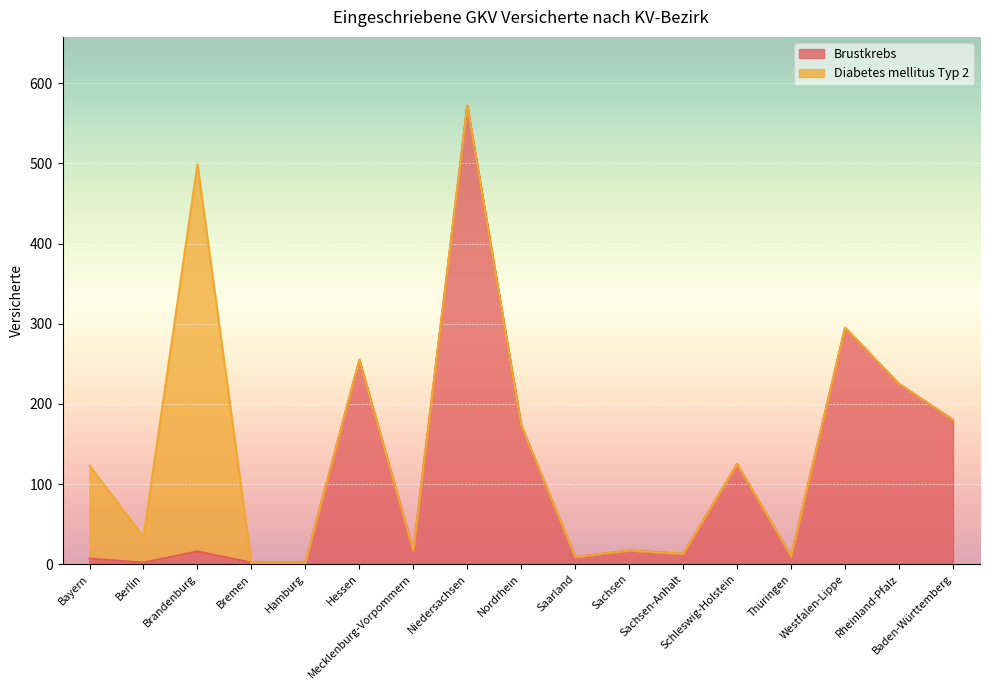

Rank the categories by value from lowest to highest.

Berlin, Bremen, Hamburg, Bayern, Saarland, Thüringen, Sachsen-Anhalt, Brandenburg, Mecklenburg-Vorpommern, Sachsen, Schleswig-Holstein, Nordrhein, Baden-Württemberg, Rheinland-Pfalz, Hessen, Westfalen-Lippe, Niedersachsen